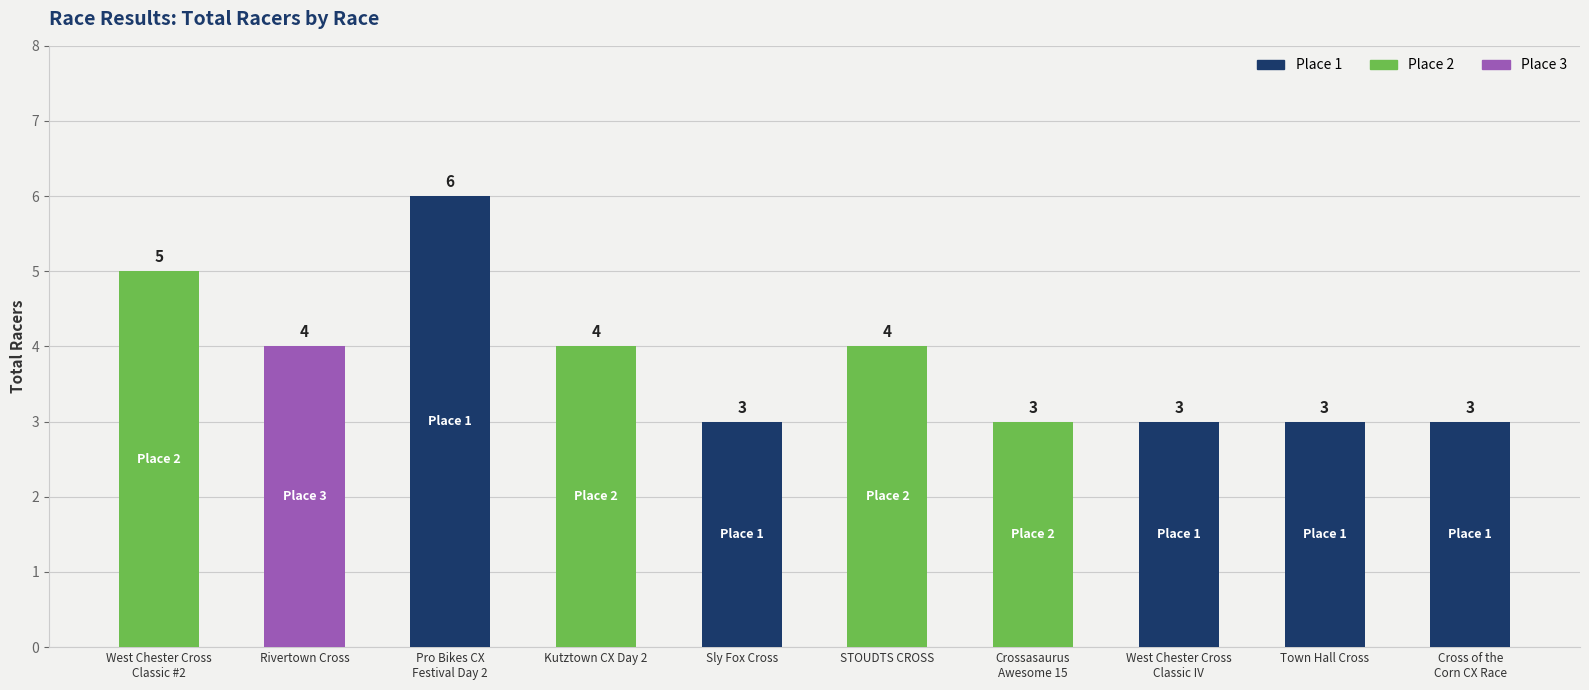

What is the label of the 9th bar from the right?

Rivertown Cross